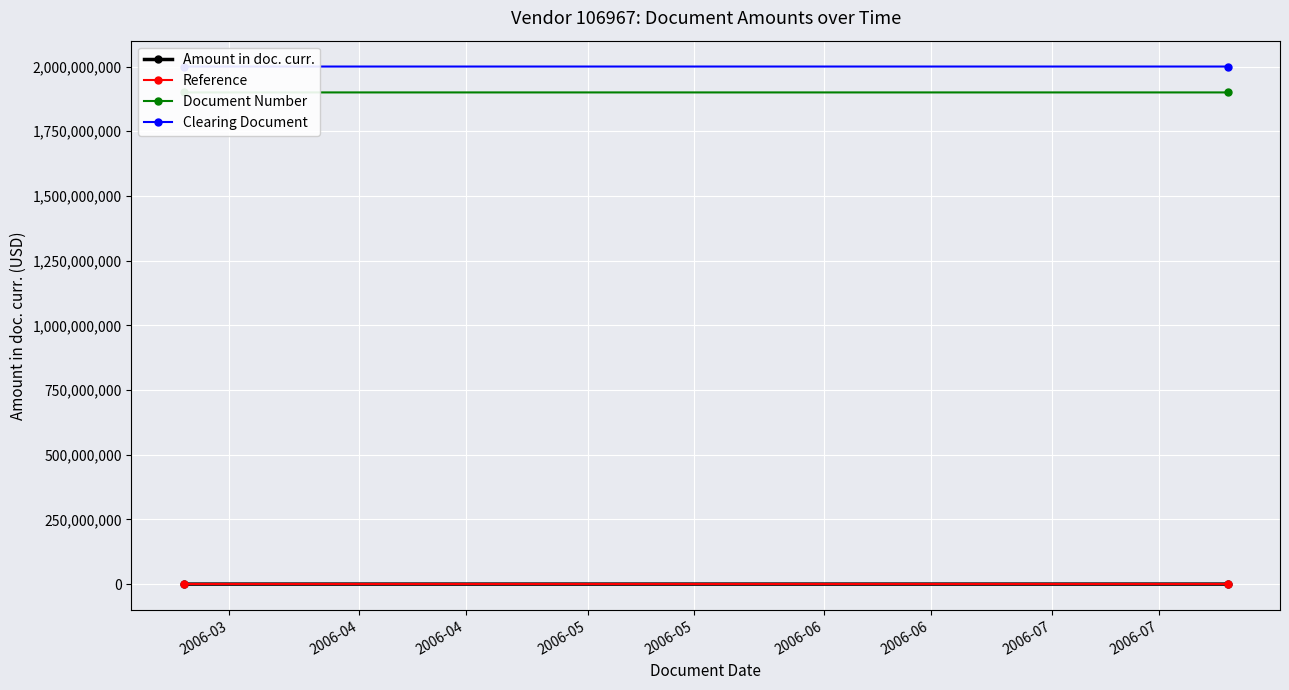

At which label is Clearing Document closest to 2000005943?

2006-03